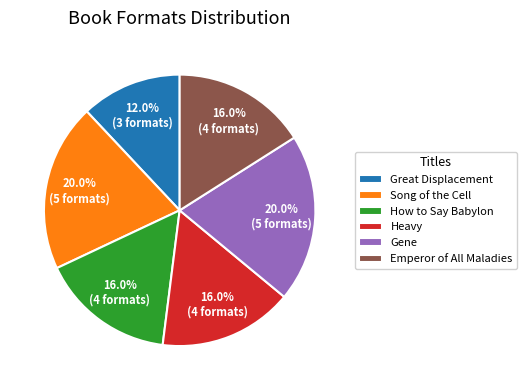

Combined, do Great Displacement and Emperor of All Maladies account for over 50%?

No